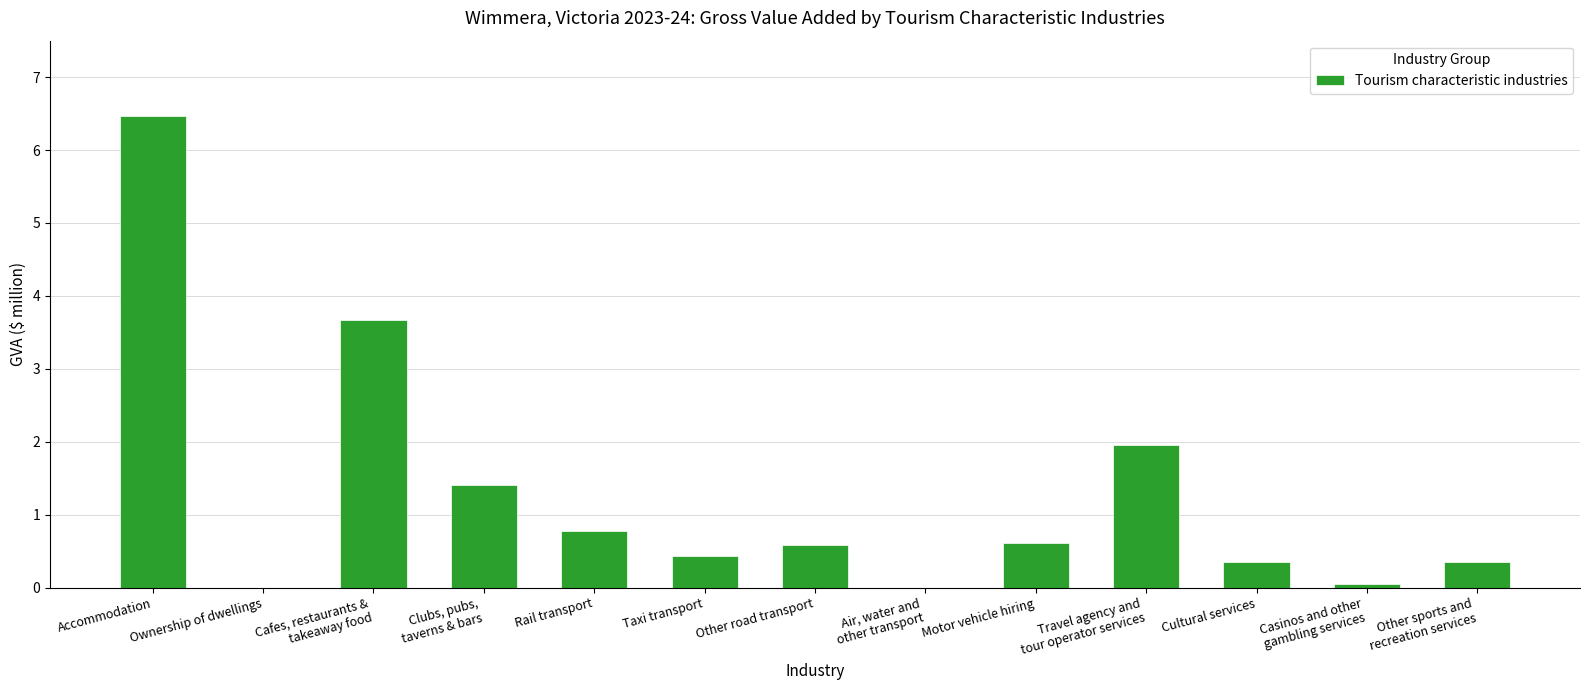

What is the sum of all values?

16.7